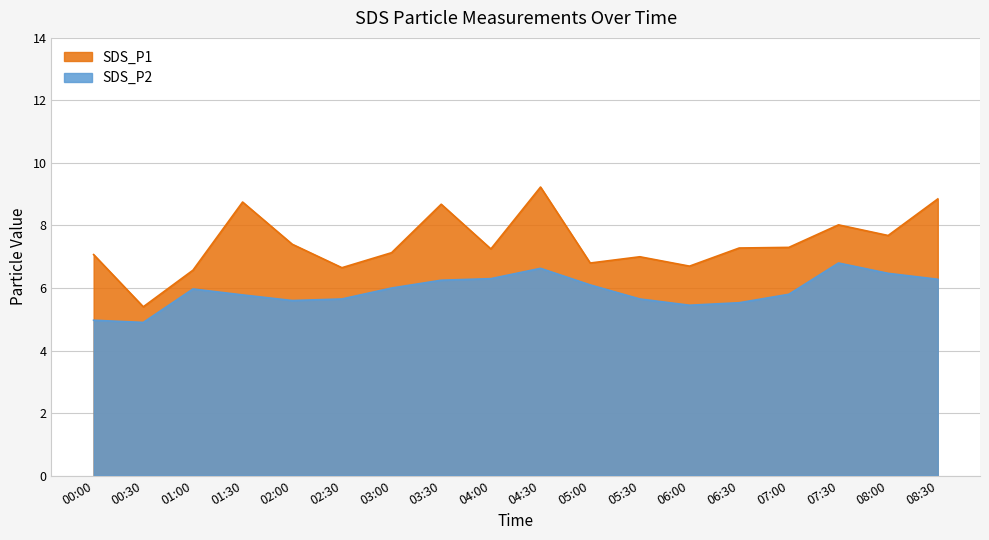

The value of SDS_P1 at 02:30 is 10.2. True or false?

False